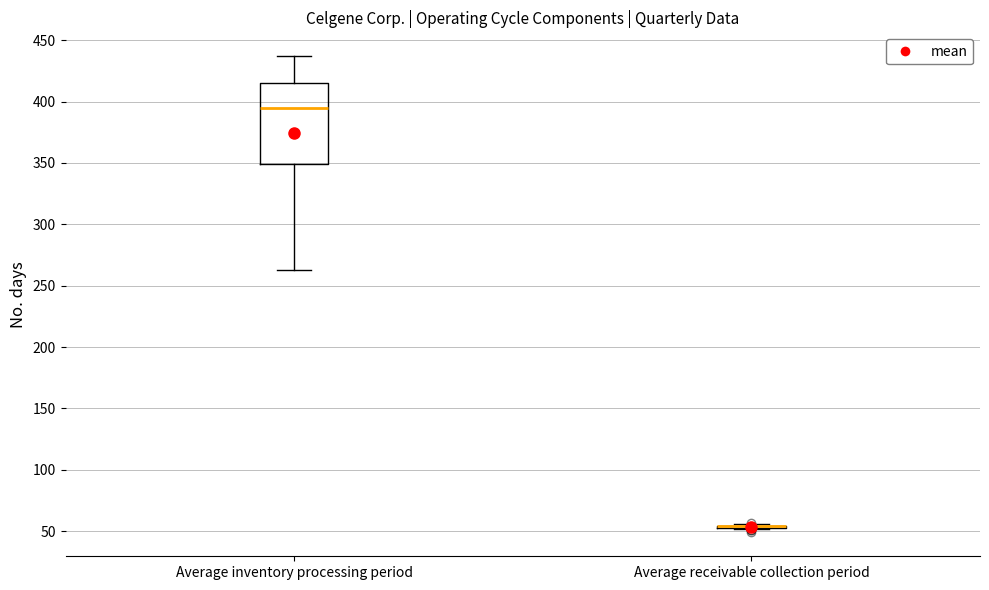

Reading left to right, read every box against the y-axis: the position of its median line, the range the box covers, and the ends of its whiskers. The values are not printed on the chart, so give them approximately, as read against the axis.

Average inventory processing period: median 395, box 350 to 415, whiskers 265 to 435
Average receivable collection period: box collapsed to a line at 55, whiskers 50 to 55